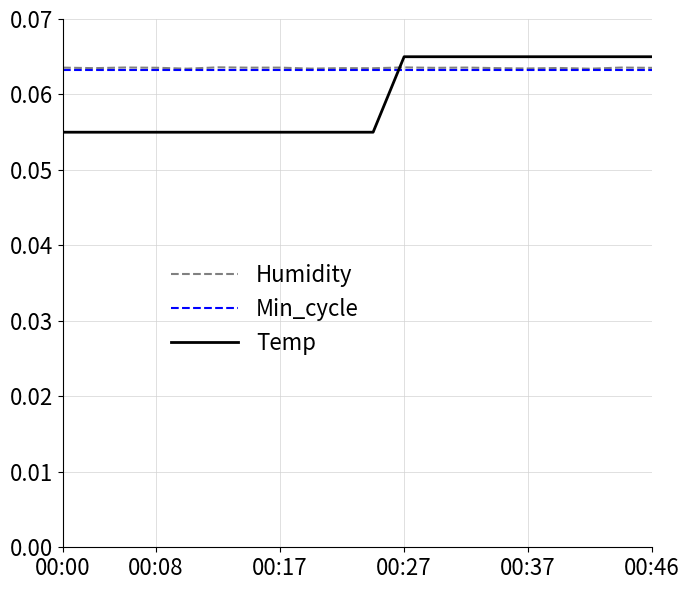

What are all the series names shown in the legend?

Humidity, Min_cycle, Temp